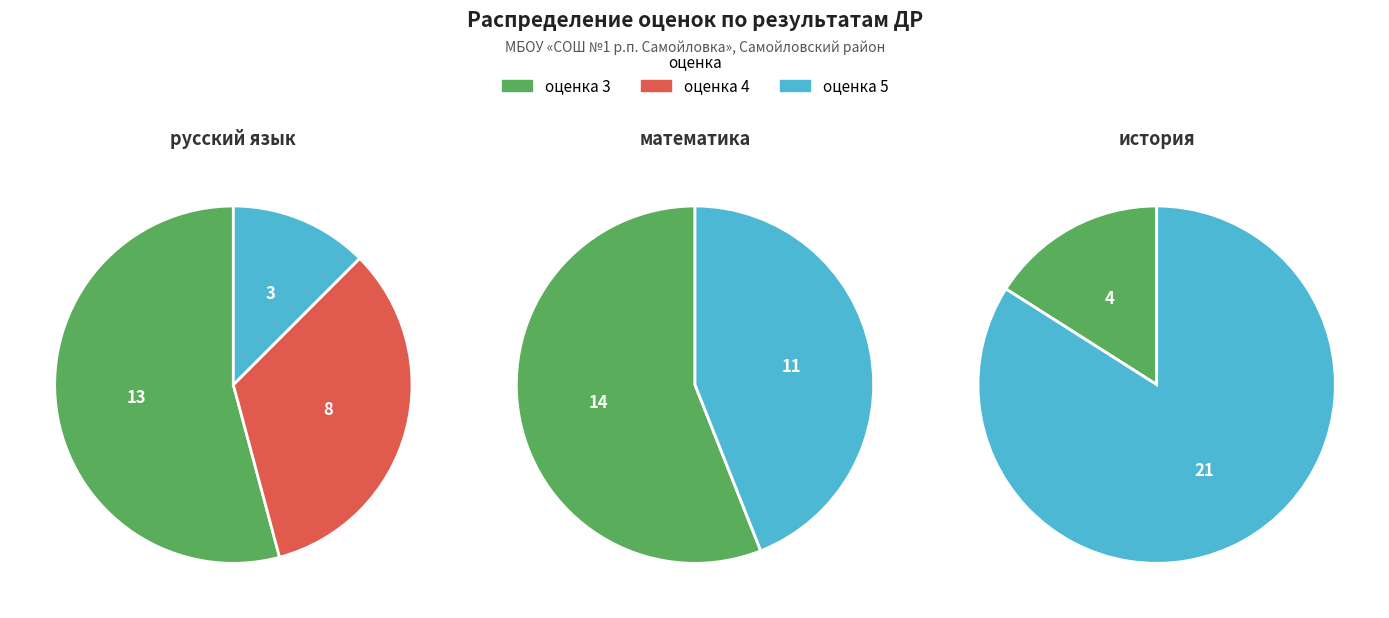

What is the largest slice in the pie chart?

история